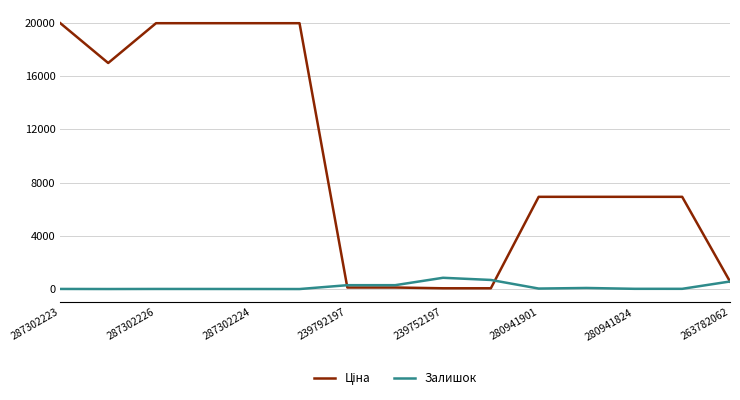

What is the maximum value shown in the chart?

19964.2